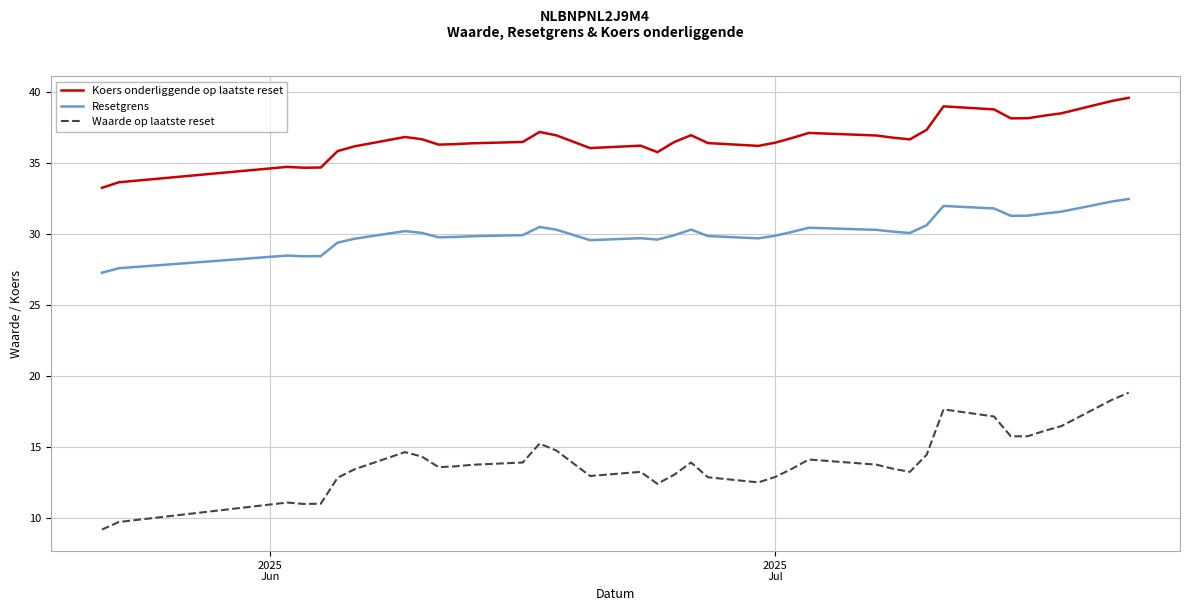

What is the lowest value of the Koers onderliggende op laatste reset series?

33.2